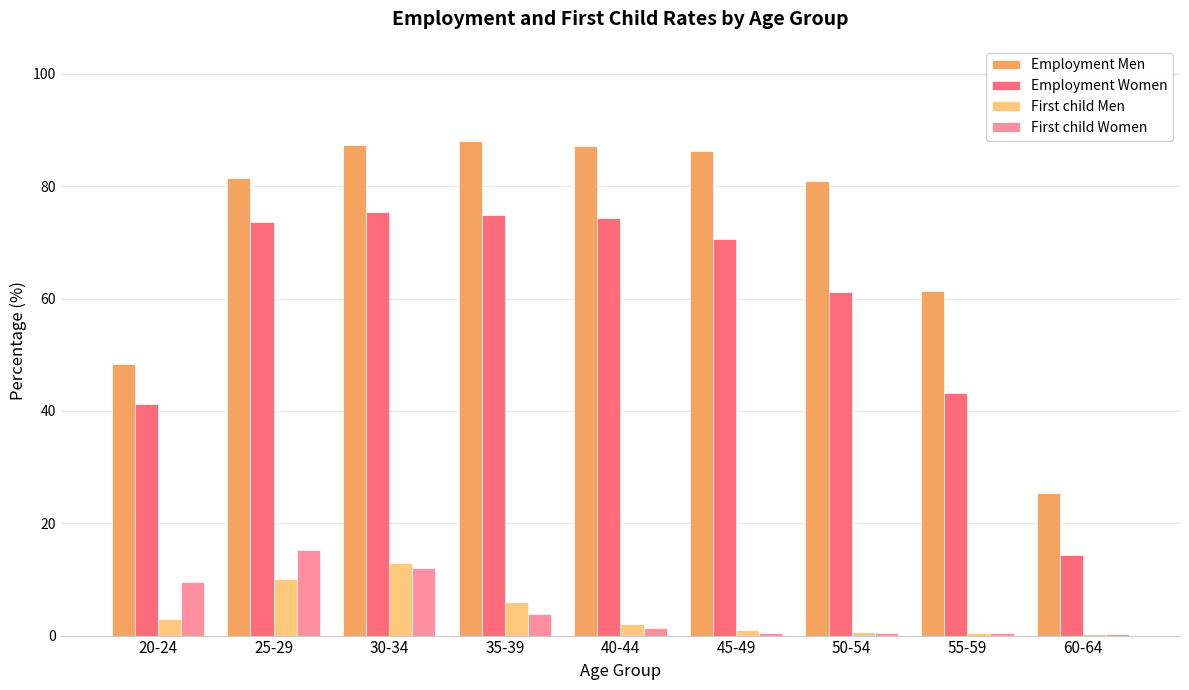

What is the sum of the First child Women values at 40-44 and 60-64?

1.6